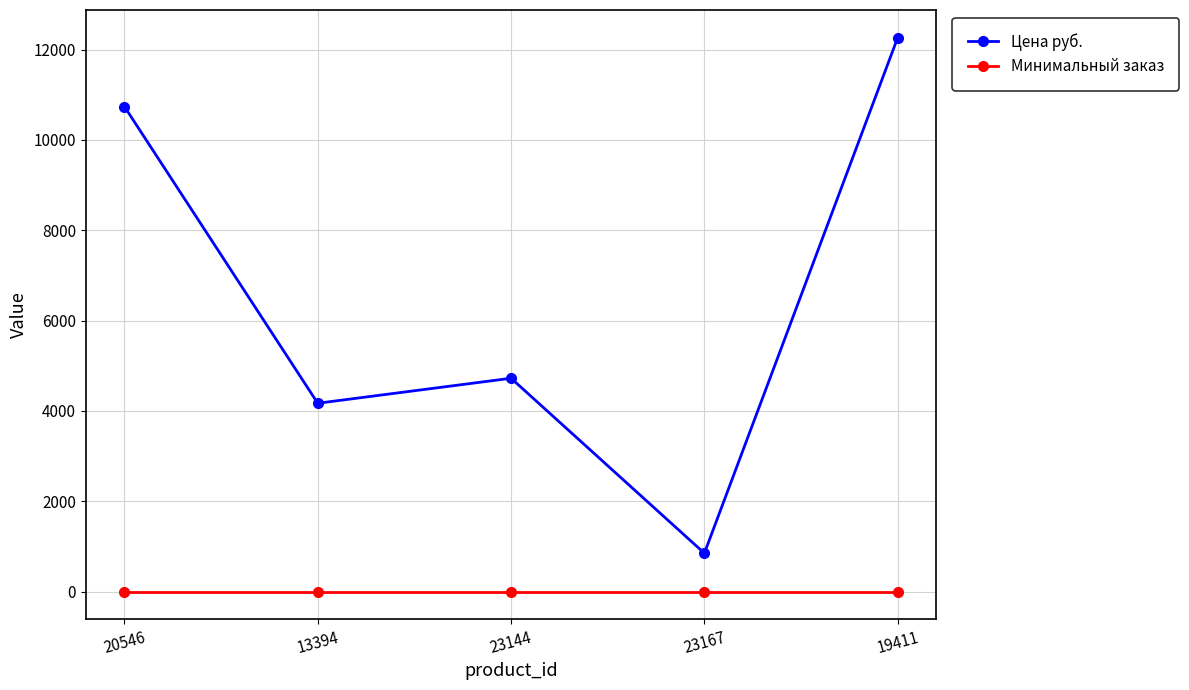

What is the maximum value shown in the chart?

12265.0